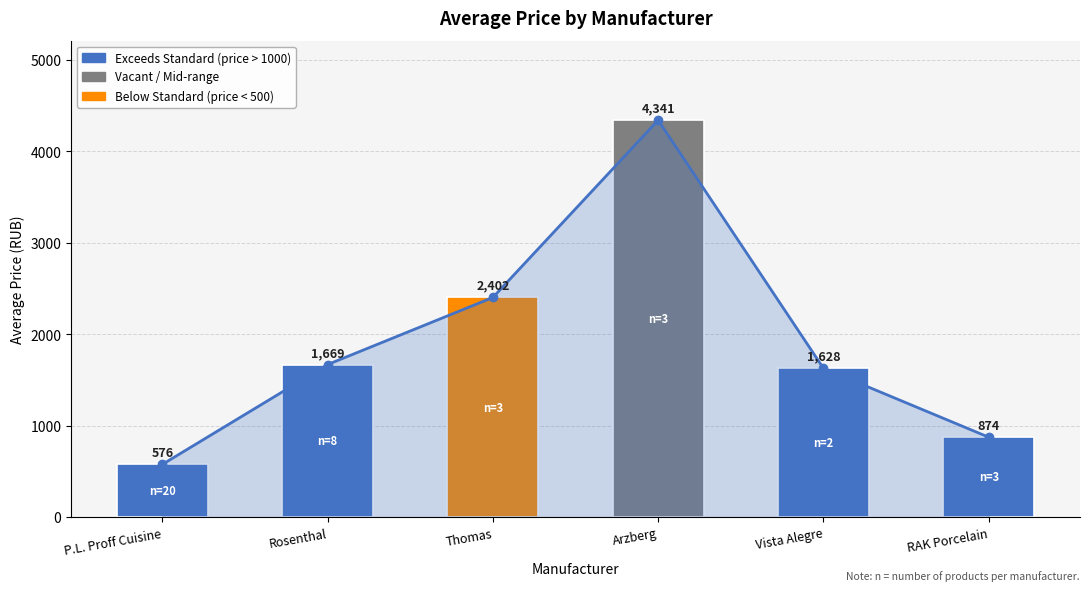

At which label does Avg Price Trend reach its peak?

Arzberg